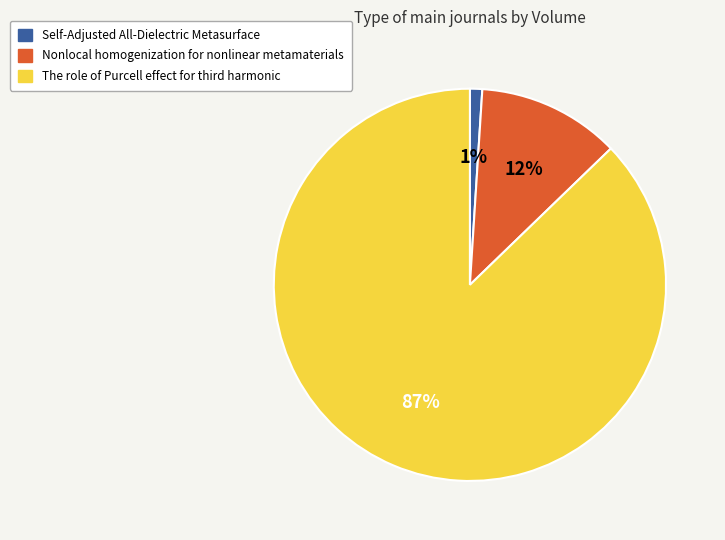

To the nearest percent, what is the difference between the largest and smallest slice percentages?

86%